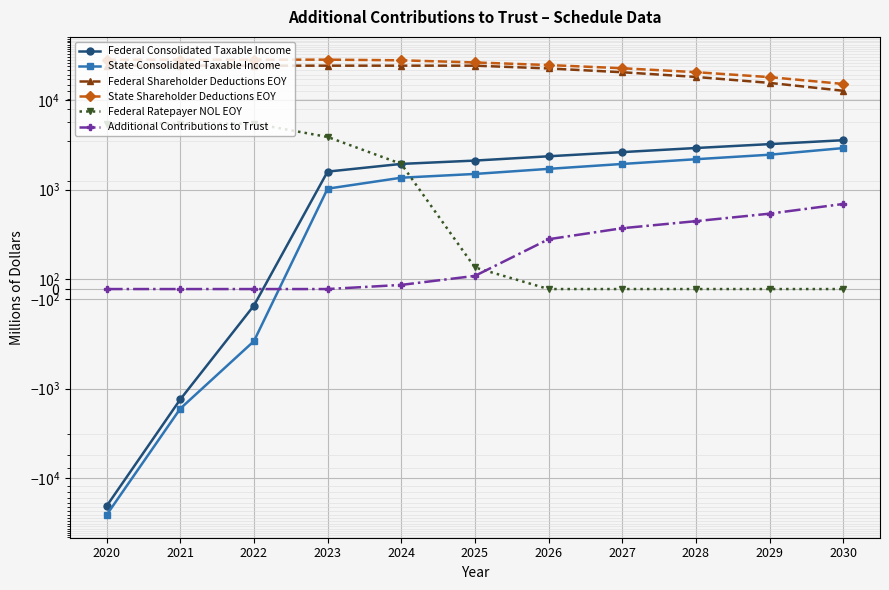

Reading left to right, extract all data points from this chart.

Federal Consolidated Taxable Income: 2020=-20599.2	2021=-1324.5	2022=-166.2	2023=1588.1	2024=1935.9	2025=2109.4	2026=2355.3	2027=2623.0	2028=2913.4	2029=3220.9	2030=3561.6
State Consolidated Taxable Income: 2020=-25868.3	2021=-1679.0	2022=-524.0	2023=1024.0	2024=1357.4	2025=1495.5	2026=1704.3	2027=1933.5	2028=2184.4	2029=2452.4	2030=2909.0
Federal Shareholder Deductions EOY: 2020=24235.0	2021=24235.0	2022=24235.0	2023=24235.0	2024=24235.0	2025=24235.0	2026=22567.5	2027=20469.2	2028=18138.4	2029=15561.7	2030=12712.4
State Shareholder Deductions EOY: 2020=28292.0	2021=28292.0	2022=28292.0	2023=28292.0	2024=27821.6	2025=26326.1	2026=24621.8	2027=22688.4	2028=20503.9	2029=18051.6	2030=15142.6
Federal Ratepayer NOL EOY: 2020=5461.6	2021=5461.6	2022=5461.6	2023=3873.5	2024=1937.6	2025=216.8	2026=0.0	2027=0.0	2028=0.0	2029=0.0	2030=0.0
Additional Contributions to Trust: 2020=0.0	2021=0.0	2022=0.0	2023=0.0	2024=41.6	2025=132.2	2026=500.8	2027=611.6	2028=682.6	2029=757.9	2030=855.5